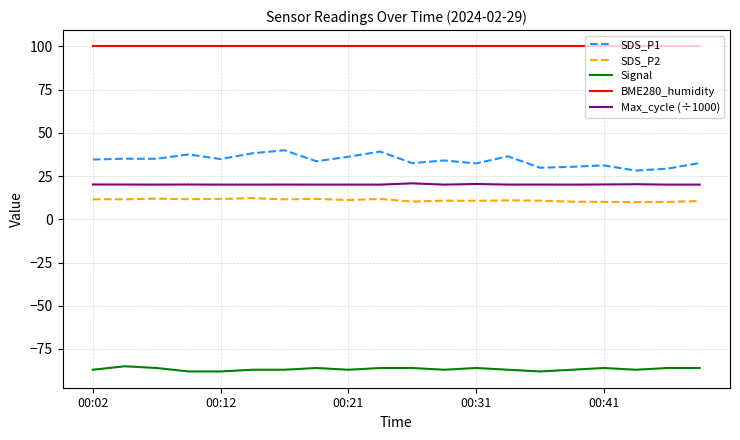

What is the maximum value for Signal?

-85.0